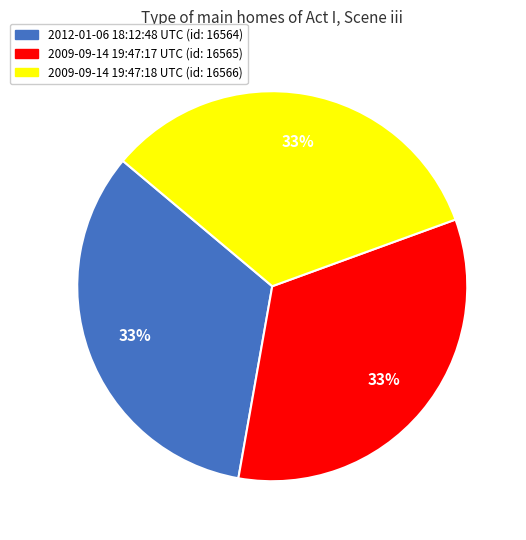

To the nearest percent, what portion does 2009-09-14 19:47:17 UTC represent?

33%